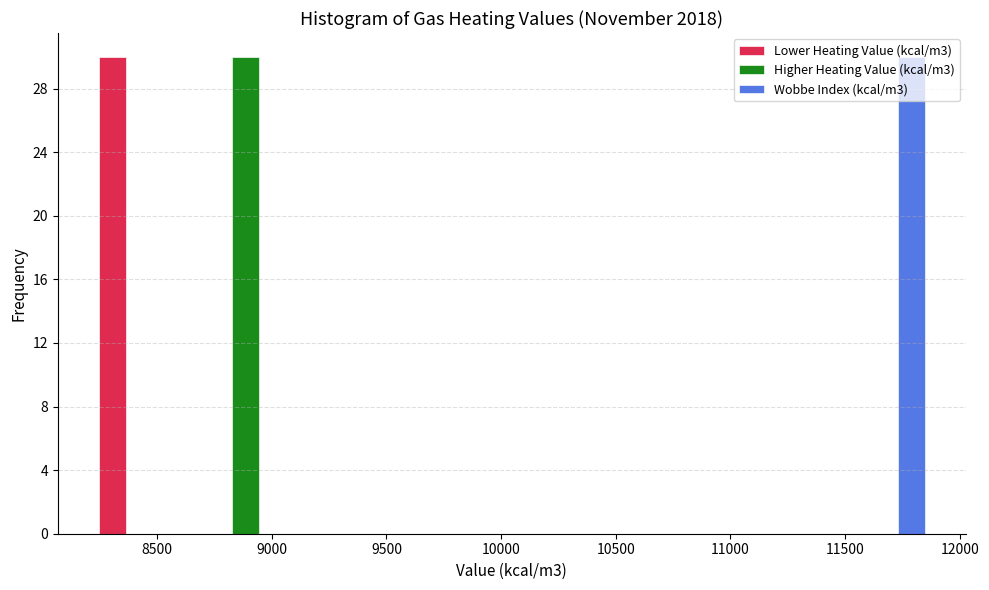

Reading left to right, list every range on the x-axis with the height of the bar of each series over it. Neither the bar edges nor the heights are printed on the chart, so give them approximately, as read against the axes.

8200 to 8650: Lower Heating Value (kcal/m3)=30	Higher Heating Value (kcal/m3)=0	Wobbe Index (kcal/m3)=0
8650 to 9100: Lower Heating Value (kcal/m3)=0	Higher Heating Value (kcal/m3)=30	Wobbe Index (kcal/m3)=0
9100 to 9600: Lower Heating Value (kcal/m3)=0	Higher Heating Value (kcal/m3)=0	Wobbe Index (kcal/m3)=0
9600 to 10050: Lower Heating Value (kcal/m3)=0	Higher Heating Value (kcal/m3)=0	Wobbe Index (kcal/m3)=0
10050 to 10500: Lower Heating Value (kcal/m3)=0	Higher Heating Value (kcal/m3)=0	Wobbe Index (kcal/m3)=0
10500 to 11000: Lower Heating Value (kcal/m3)=0	Higher Heating Value (kcal/m3)=0	Wobbe Index (kcal/m3)=0
11000 to 11450: Lower Heating Value (kcal/m3)=0	Higher Heating Value (kcal/m3)=0	Wobbe Index (kcal/m3)=0
11450 to 11900: Lower Heating Value (kcal/m3)=0	Higher Heating Value (kcal/m3)=0	Wobbe Index (kcal/m3)=30